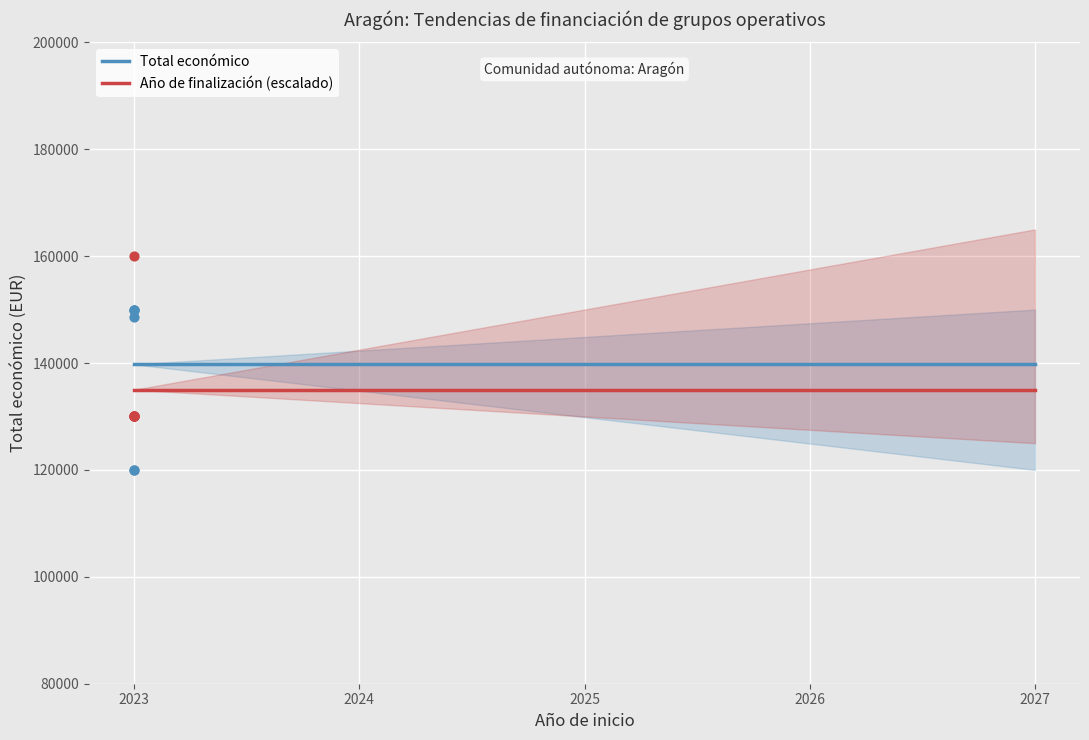

What is the minimum value for Total económico?

139755.7